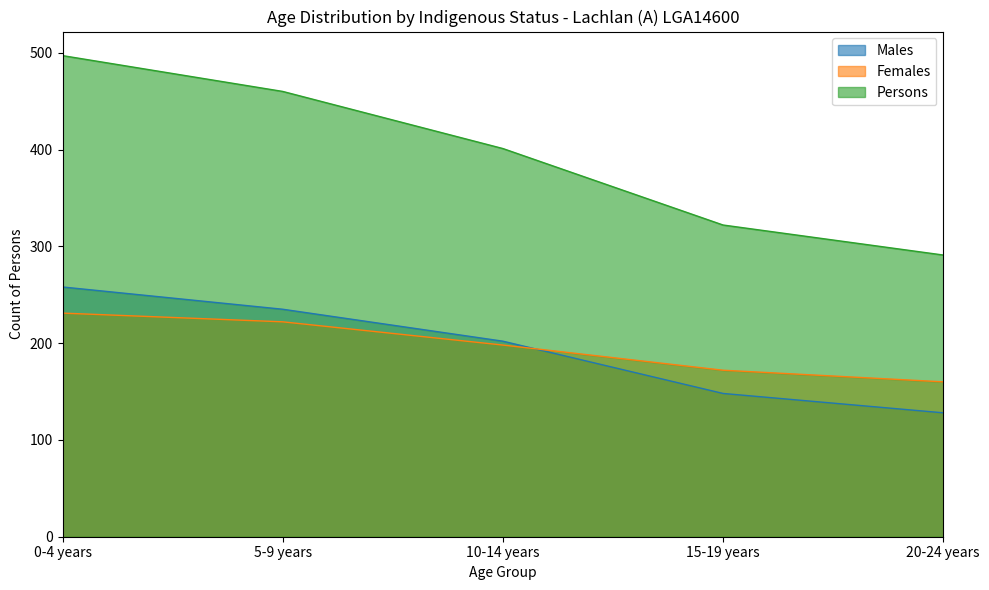

Reading right to left, transcribe all the data shown in this chart.

Males: 20-24 years=128	15-19 years=148	10-14 years=202	5-9 years=235	0-4 years=258
Females: 20-24 years=160	15-19 years=172	10-14 years=198	5-9 years=222	0-4 years=231
Persons: 20-24 years=291	15-19 years=322	10-14 years=401	5-9 years=460	0-4 years=497